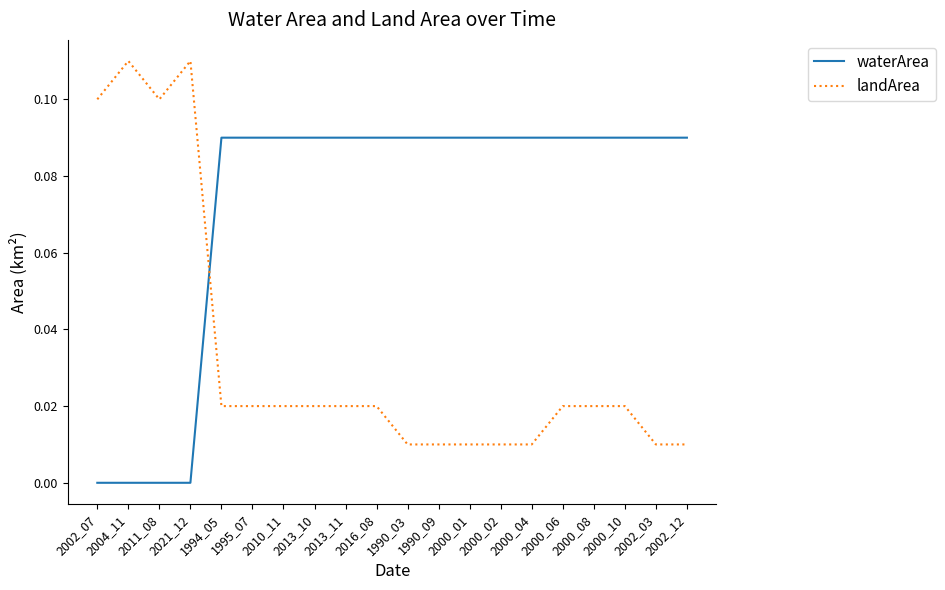

How many lines are shown in the chart?

2